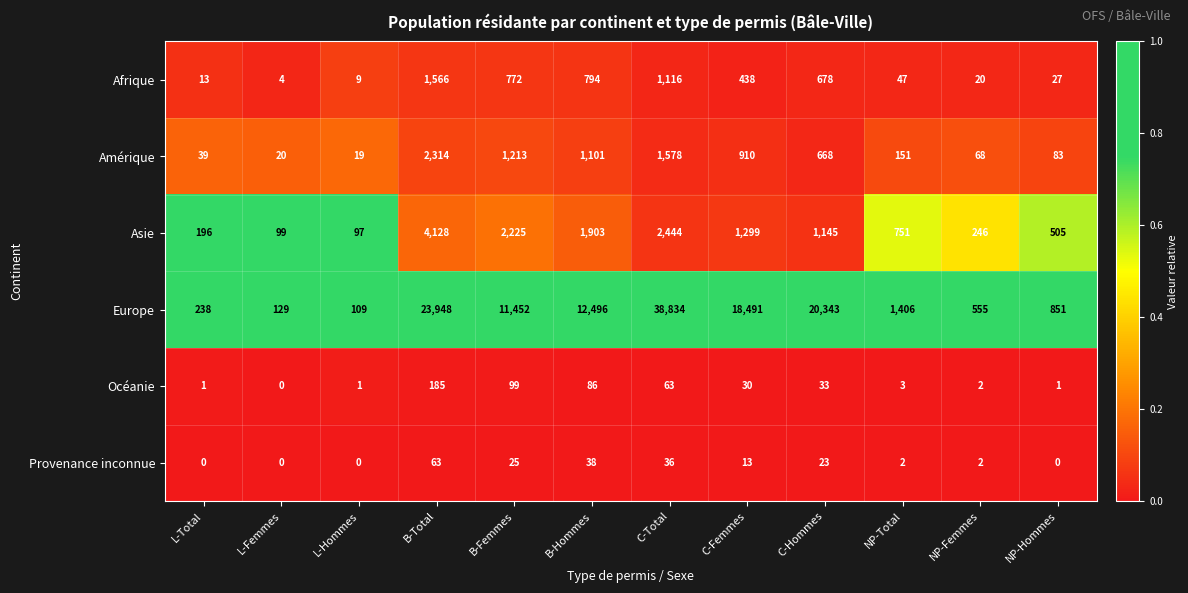

True or false: Provenance inconnue has a value of 13 at C-Total.

False